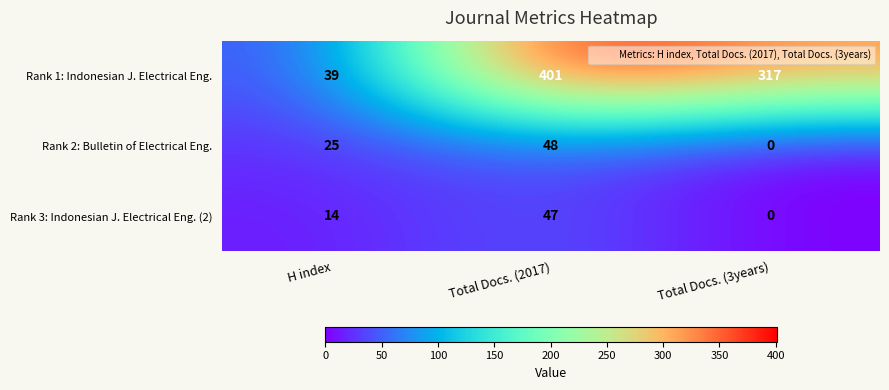

What is the maximum value shown in the chart?

401